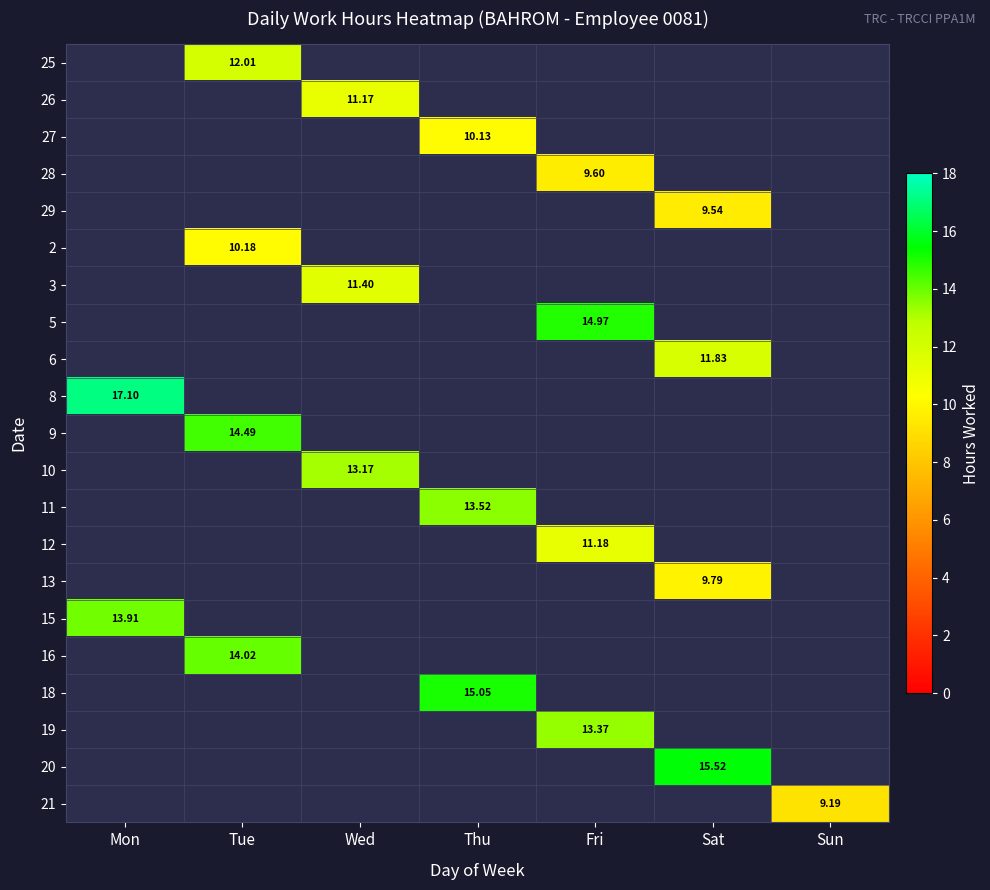

List the labels in order of 26 value, largest first.

Wed, Mon, Tue, Thu, Fri, Sat, Sun